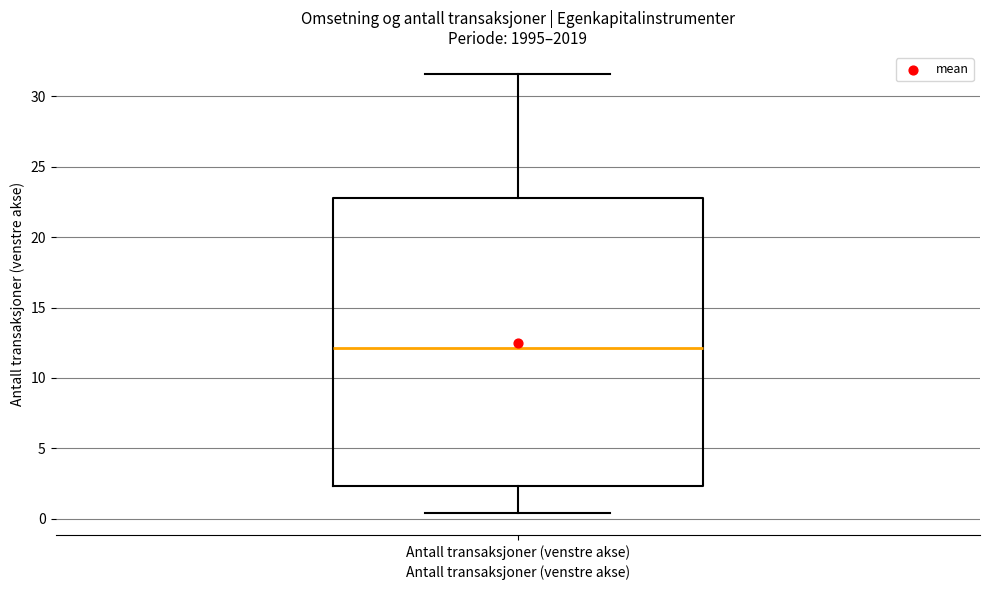

Transcribe this box plot: give where the median line is, the range the box spans, and where the two whiskers end, as read against the y-axis. The values are not printed on the chart, so give them approximately, as read against the axis.

median 12.0, box 2.5 to 23.0, whiskers 0.5 to 31.5